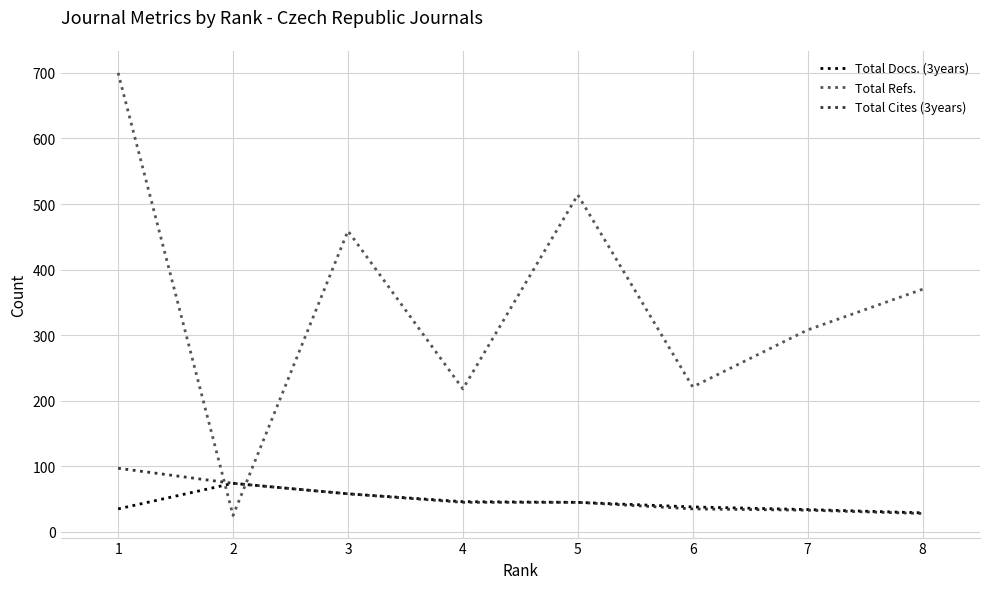

List the series in order of their peak value, lowest first.

Total Docs. (3years), Total Cites (3years), Total Refs.